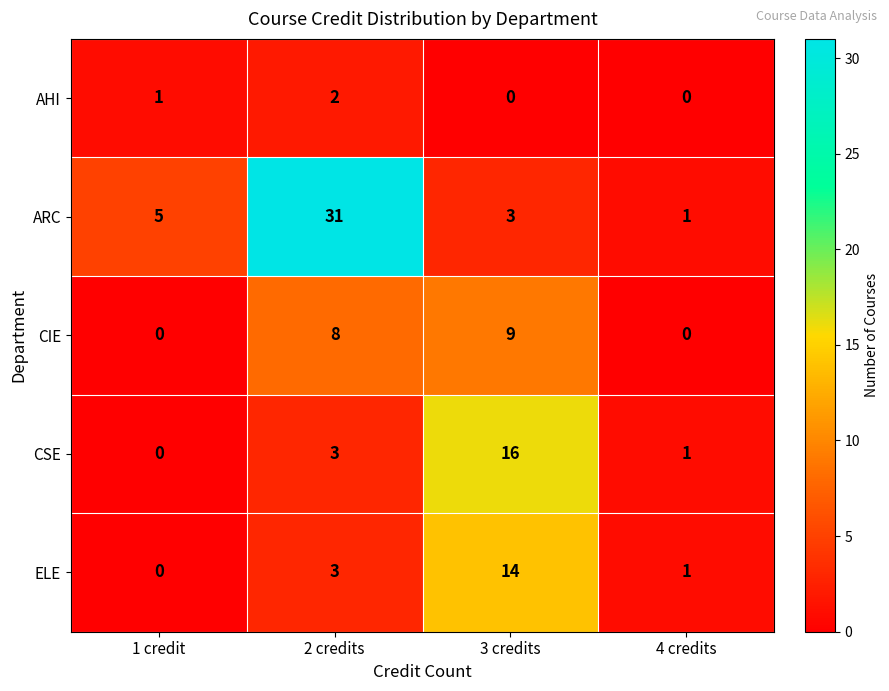

What is the sum of all CIE values?

17